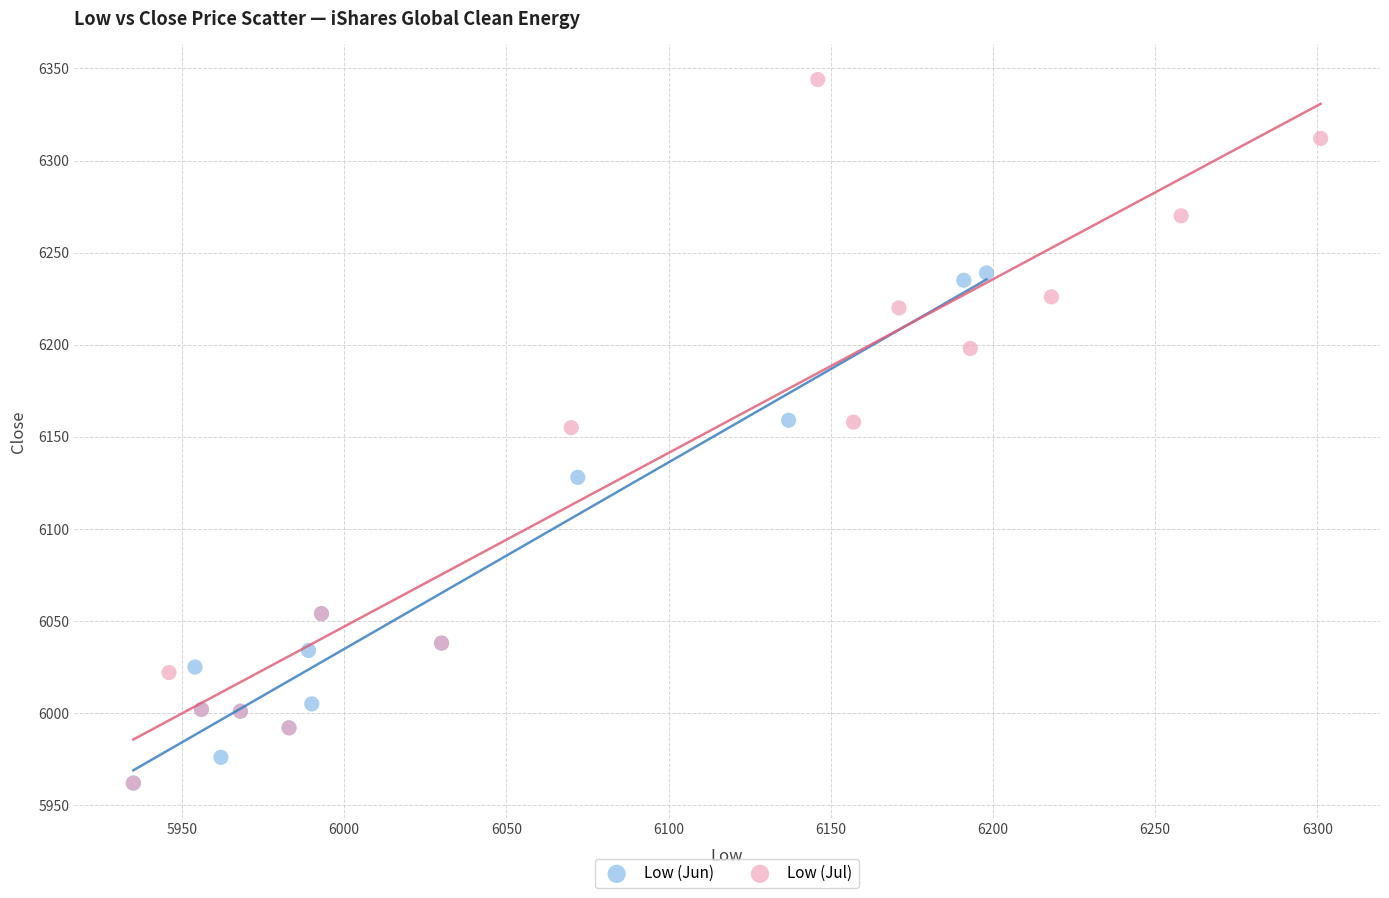

Which series has the widest spread of Y values?

Low (Jul)